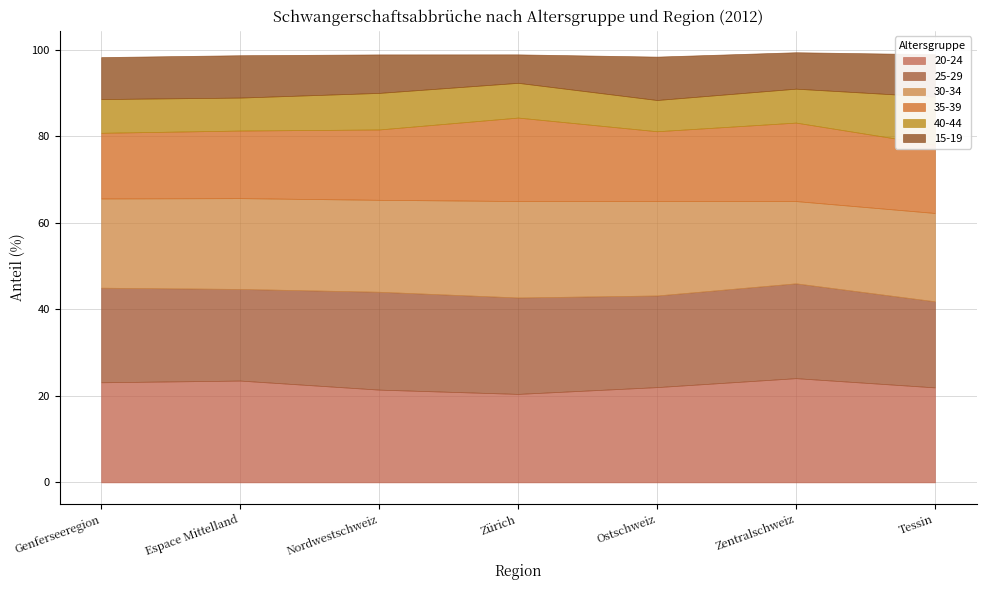

What is the approximate value of 40-44 at Tessin?

11.1